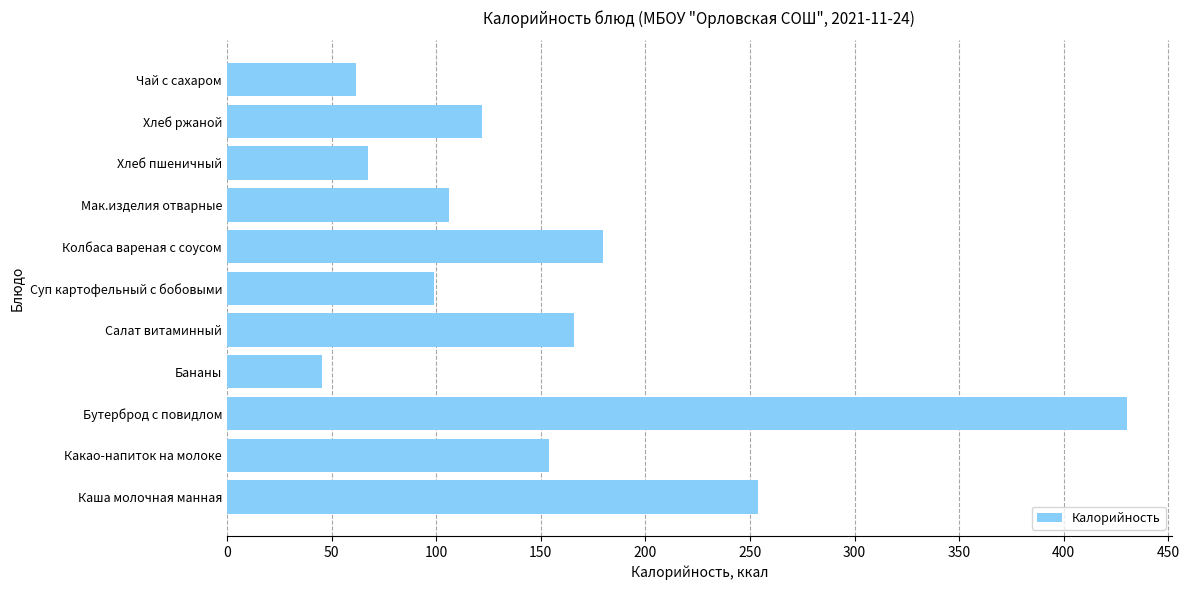

Reading bottom to top, what are all the values shown in this chart?

Каша молочная манная=253.9	Какао-напиток на молоке=153.9	Бутерброд с повидлом=430.2	Бананы=45.3	Салат витаминный=165.9	Суп картофельный с бобовыми=98.8	Колбаса вареная с соусом=179.7	Мак.изделия отварные=106.0	Хлеб пшеничный=67.3	Хлеб ржаной=121.8	Чай с сахаром=61.6